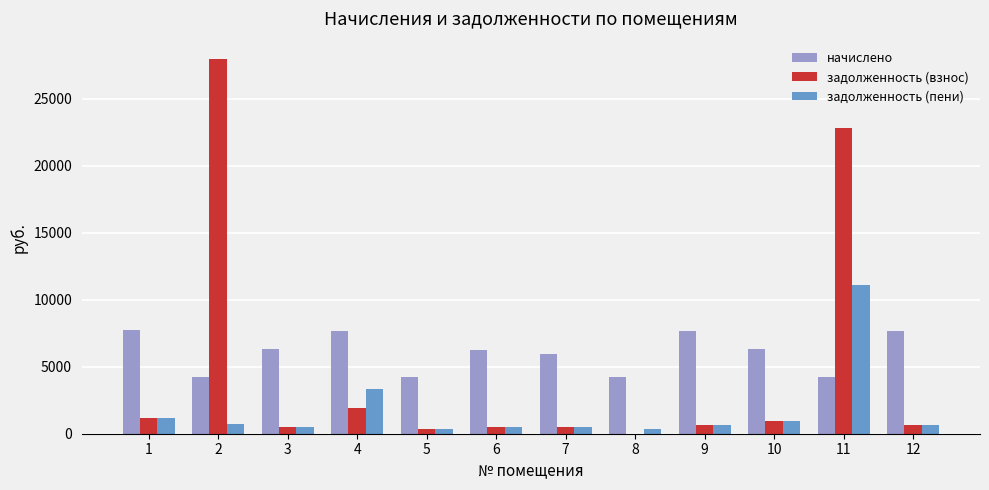

Where does the начислено series first go above 6303?

1